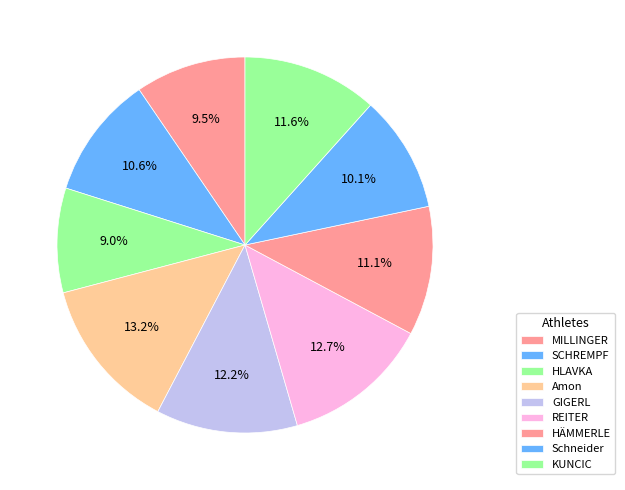

What percentage is the HLAVKA slice, to the nearest percent?

9%